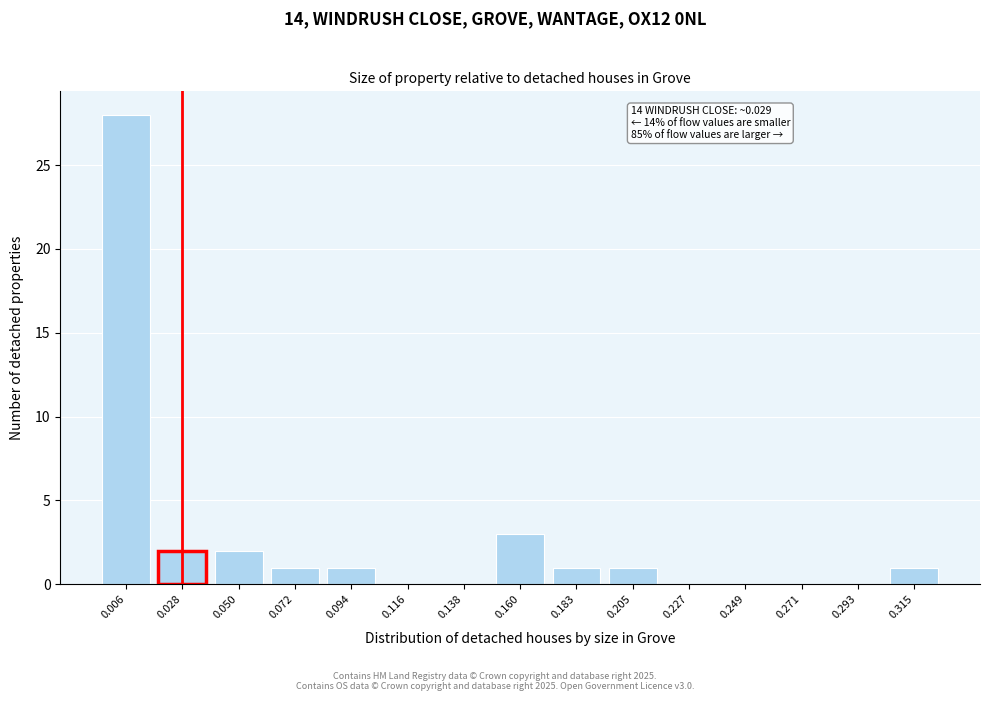

Reading right to left, what are all the values shown in this chart?

0.315=1	0.293=0	0.271=0	0.249=0	0.227=0	0.205=1	0.183=1	0.160=3	0.138=0	0.116=0	0.094=1	0.072=1	0.050=2	0.028=2	0.006=28